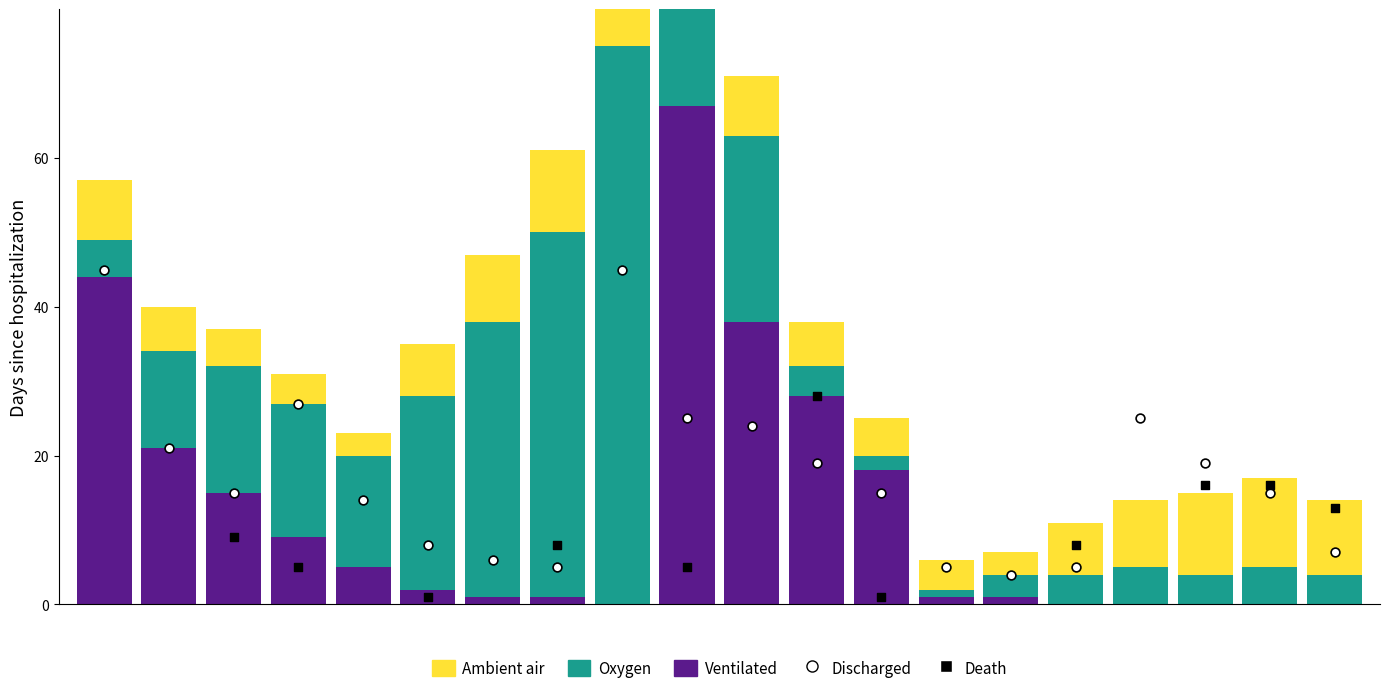

Which series contains the highest Y value?

Oxygen